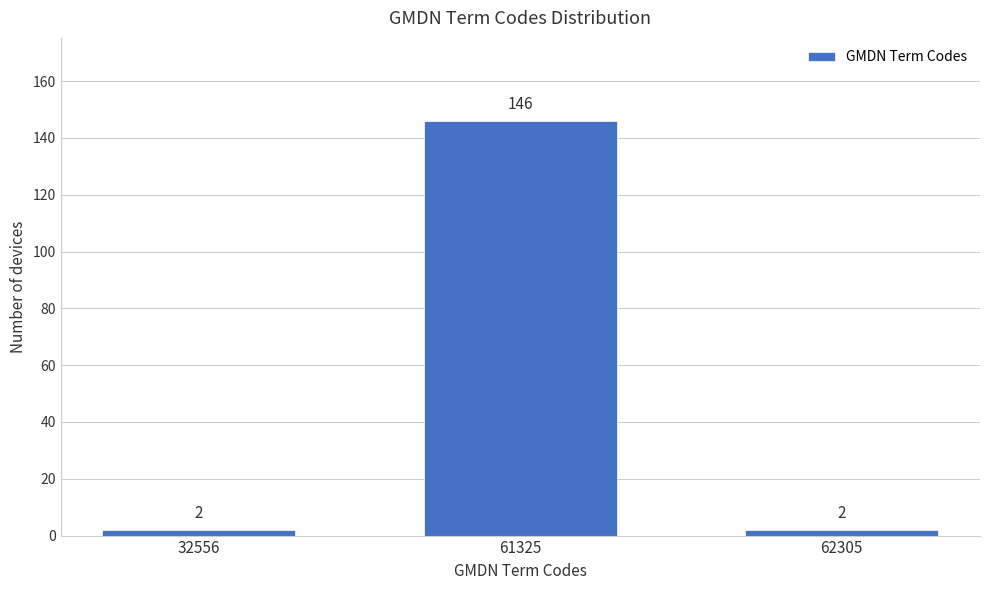

Reading left to right, transcribe all the data shown in this chart.

2	146	2